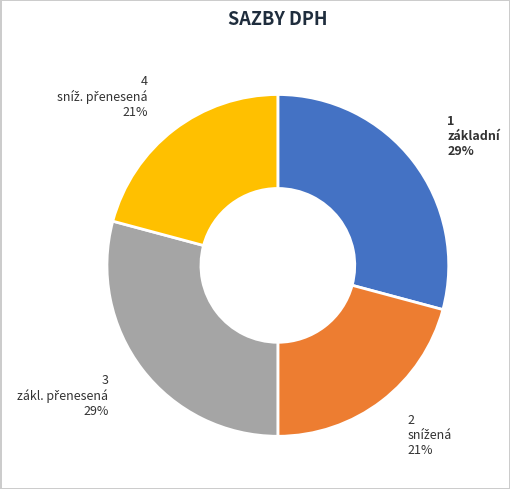

To the nearest percent, what is the difference between the largest and smallest slice percentages?

8%